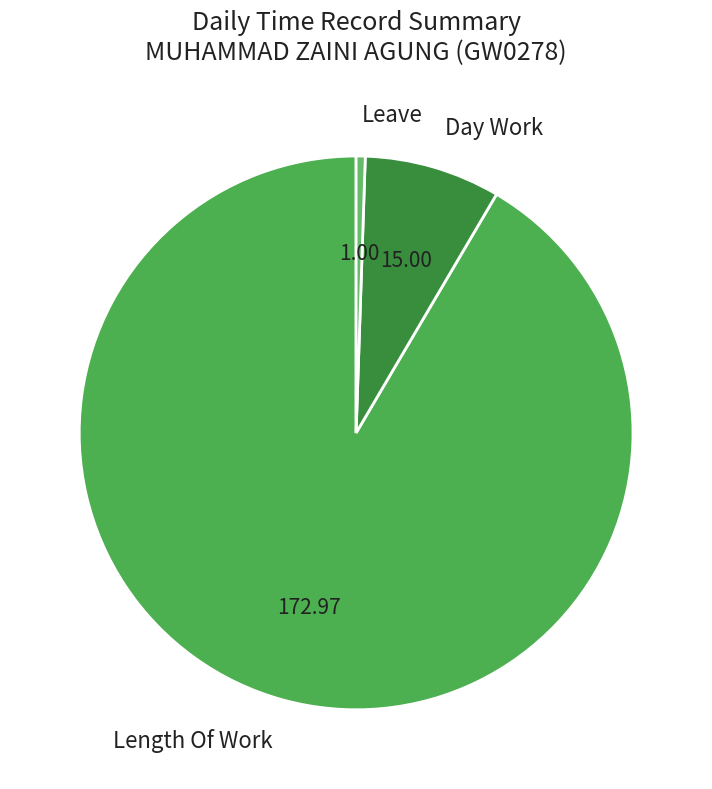

How many segments does this pie chart have?

3